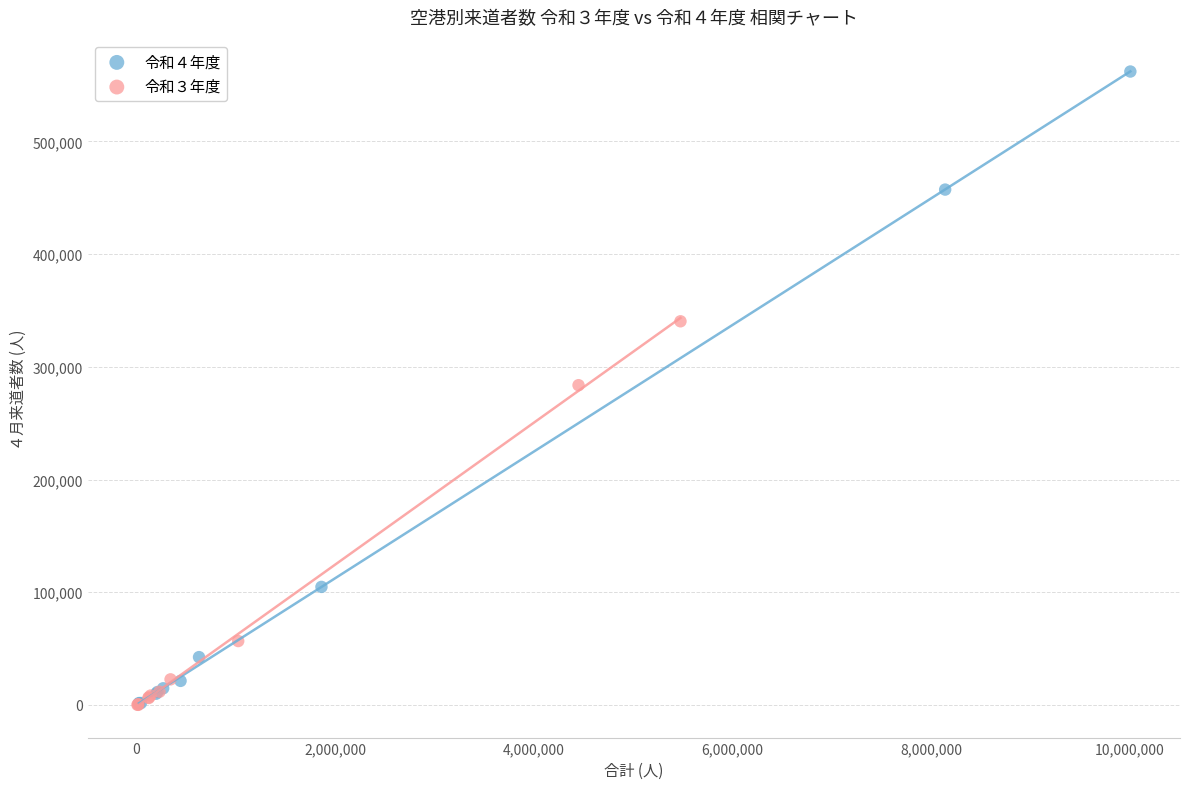

Which series reaches the maximum Y coordinate?

令和４年度